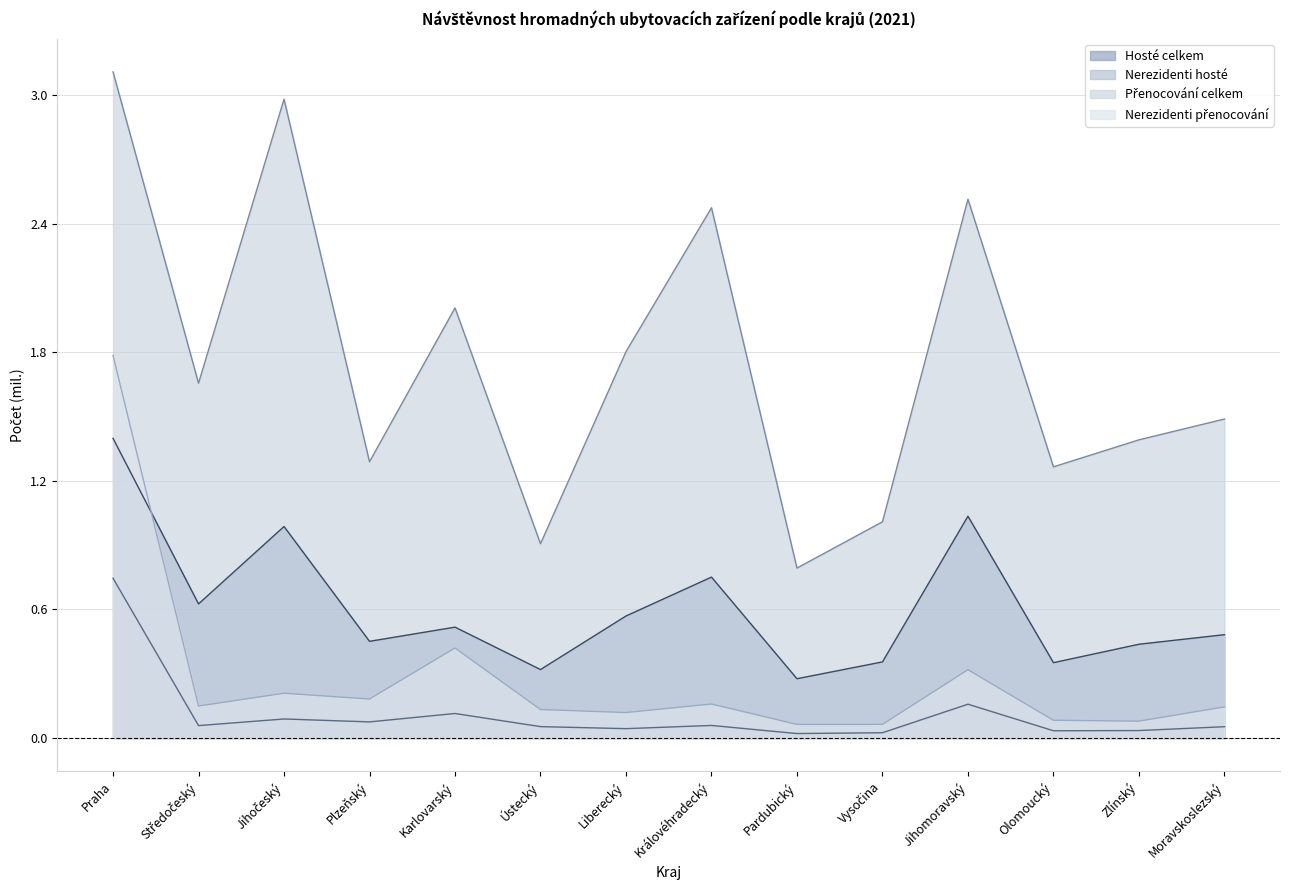

How many lines are shown in the chart?

4